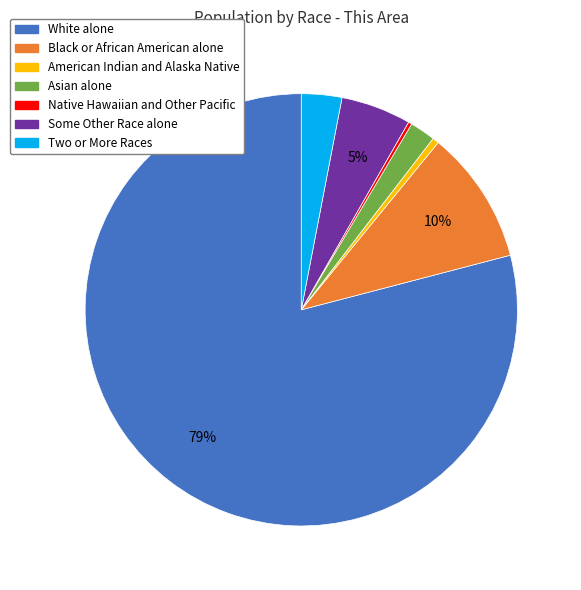

To the nearest percent, what percentage of the pie is Asian alone?

2%